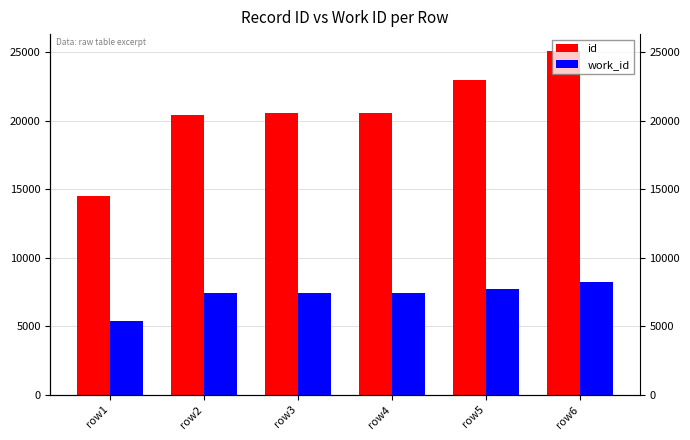

What is the highest value of the work_id series?

8210